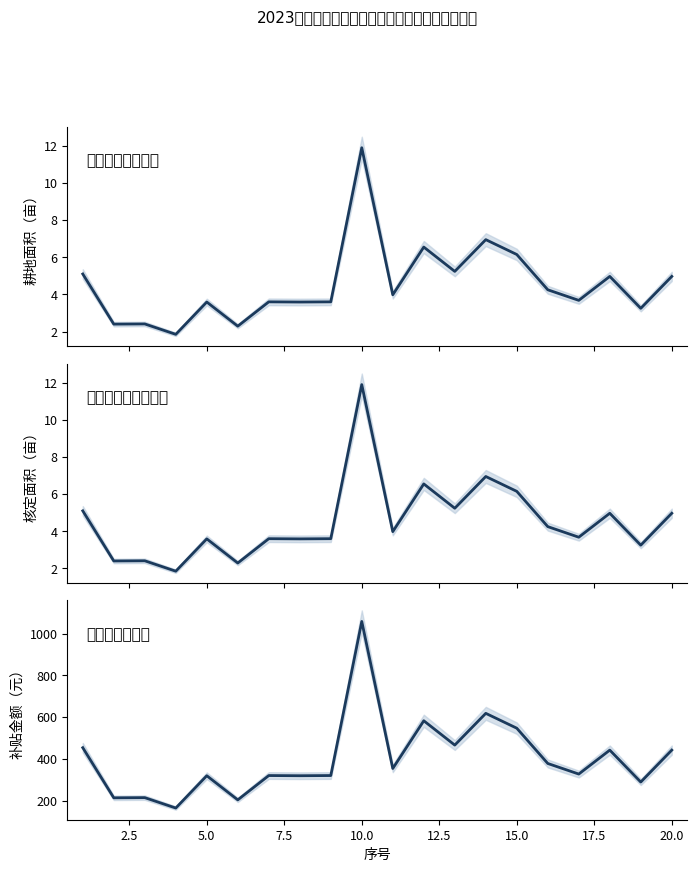

What is the smallest value displayed?

1.9